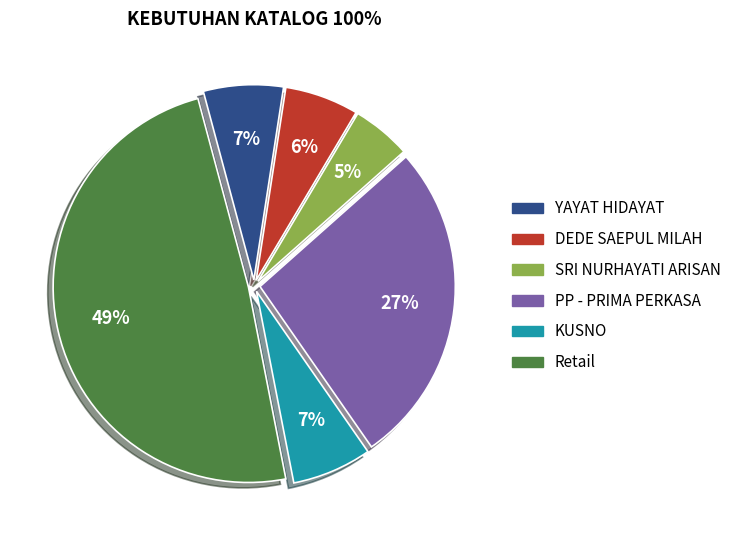

Which has a higher value, YAYAT HIDAYAT or Retail?

Retail